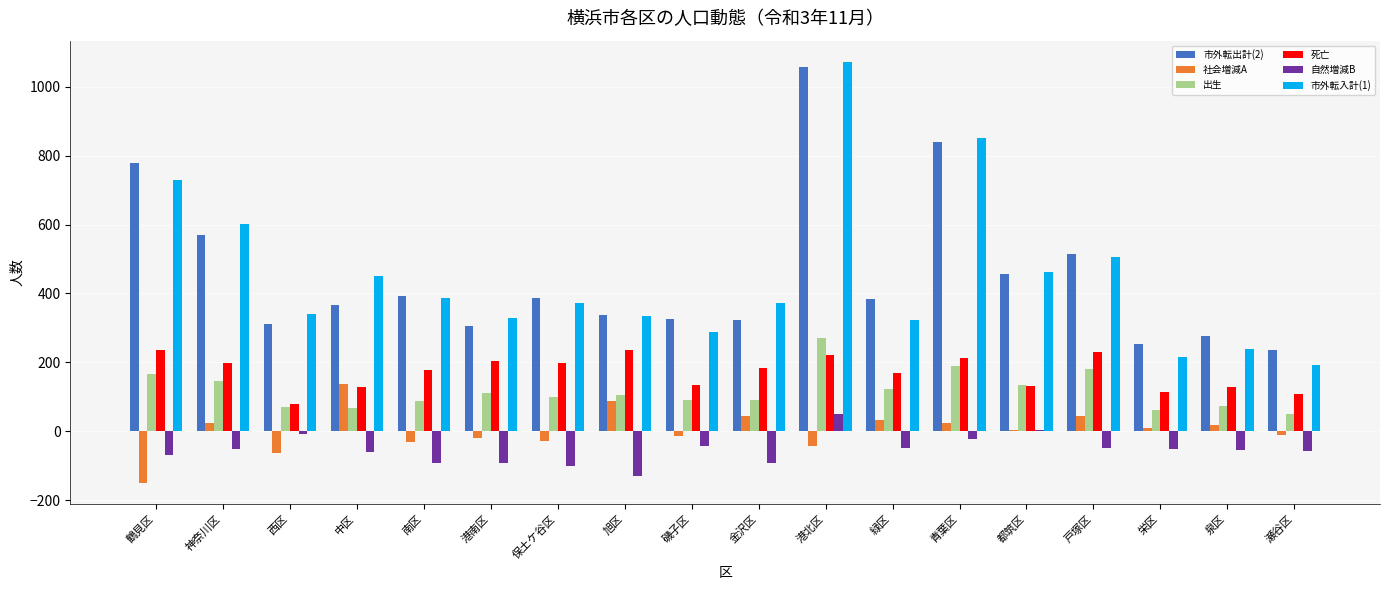

What is the average value of the 出生 series?

118